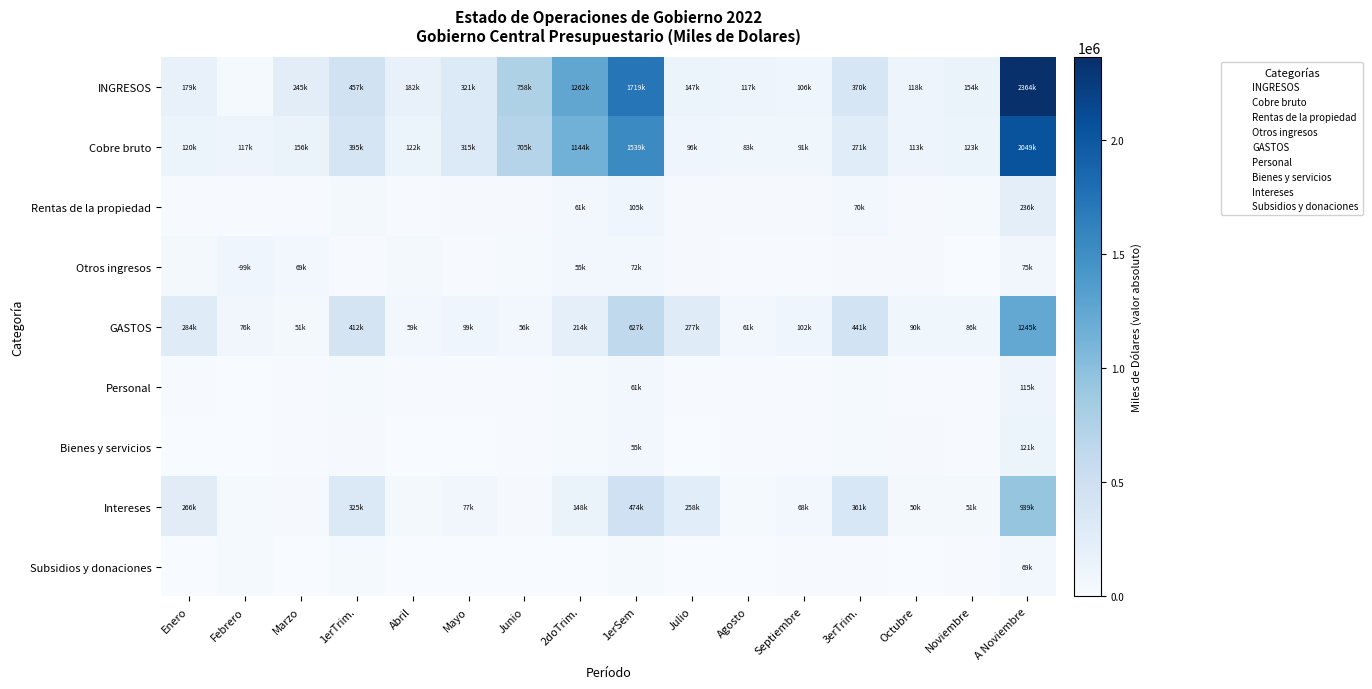

Reading left to right, list all the values displayed in this chart.

INGRESOS: Enero=179212	Febrero=32767	Marzo=245362	1erTrim.=457341	Abril=182735	Mayo=321627	Junio=758154	2doTrim.=1262516	1erSem=1719857	Julio=147267	Agosto=117009	Septiembre=106651	3erTrim.=370927	Octubre=118939	Noviembre=154449	A Noviembre=2364172
Cobre bruto: Enero=120916	Febrero=117625	Marzo=156990	1erTrim.=395531	Abril=122797	Mayo=315742	Junio=705883	2doTrim.=1144422	1erSem=1539953	Julio=96674	Agosto=83485	Septiembre=91721	3erTrim.=271880	Octubre=113888	Noviembre=123947	A Noviembre=2049668
Rentas de la propiedad: Enero=11547	Febrero=14611	Marzo=18167	1erTrim.=44325	Abril=15795	Mayo=22663	Junio=22829	2doTrim.=61287	1erSem=105612	Julio=23292	Agosto=23285	Septiembre=24327	3erTrim.=70904	Octubre=24668	Noviembre=35132	A Noviembre=236316
Otros ingresos: Enero=46352	Febrero=99708	Marzo=69935	1erTrim.=16579	Abril=43823	Mayo=17074	Junio=29245	2doTrim.=55994	1erSem=72573	Julio=27126	Agosto=10027	Septiembre=9607	3erTrim.=27546	Octubre=19846	Noviembre=4987	A Noviembre=75286
GASTOS: Enero=284589	Febrero=76565	Marzo=51742	1erTrim.=412896	Abril=59028	Mayo=99490	Junio=56388	2doTrim.=214906	1erSem=627802	Julio=277605	Agosto=61875	Septiembre=102035	3erTrim.=441515	Octubre=90037	Noviembre=86588	A Noviembre=1245942
Personal: Enero=9302	Febrero=9106	Marzo=10992	1erTrim.=29400	Abril=9940	Mayo=11217	Junio=10791	2doTrim.=31948	1erSem=61348	Julio=10550	Agosto=11274	Septiembre=11052	3erTrim.=32876	Octubre=11512	Noviembre=10086	A Noviembre=115822
Bienes y servicios: Enero=8149	Febrero=2922	Marzo=15822	1erTrim.=26893	Abril=4002	Mayo=7277	Junio=17731	2doTrim.=29010	1erSem=55903	Julio=6377	Agosto=13644	Septiembre=11641	3erTrim.=31662	Octubre=22458	Noviembre=11396	A Noviembre=121419
Intereses: Enero=266901	Febrero=35055	Marzo=23784	1erTrim.=325740	Abril=44158	Mayo=77742	Junio=27081	2doTrim.=148981	1erSem=474721	Julio=258346	Agosto=34868	Septiembre=68599	3erTrim.=361813	Octubre=50821	Noviembre=51706	A Noviembre=939061
Subsidios y donaciones: Enero=237	Febrero=29482	Marzo=1058	1erTrim.=30777	Abril=868	Mayo=3277	Junio=773	2doTrim.=4918	1erSem=35695	Julio=2321	Agosto=2089	Septiembre=10715	3erTrim.=15125	Octubre=5246	Noviembre=13204	A Noviembre=69270